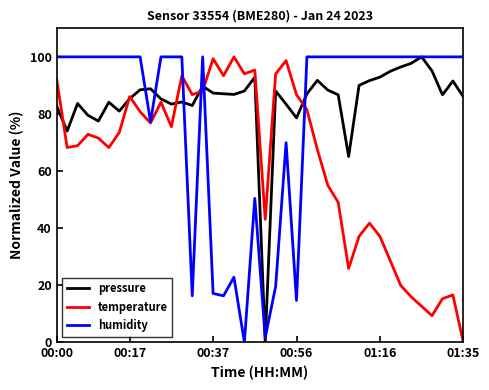

Which series has the largest total across all categories?

pressure